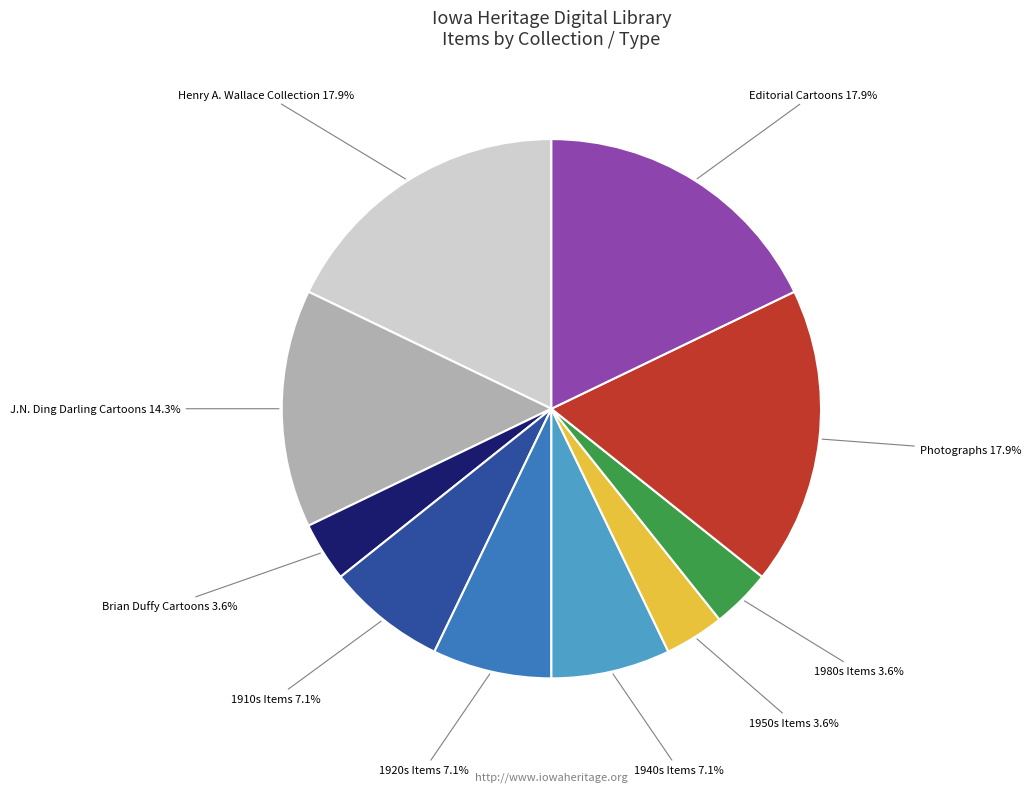

Approximately how many times larger is the value at 1920s Items compared to J.N. Ding Darling Cartoons?

0.5